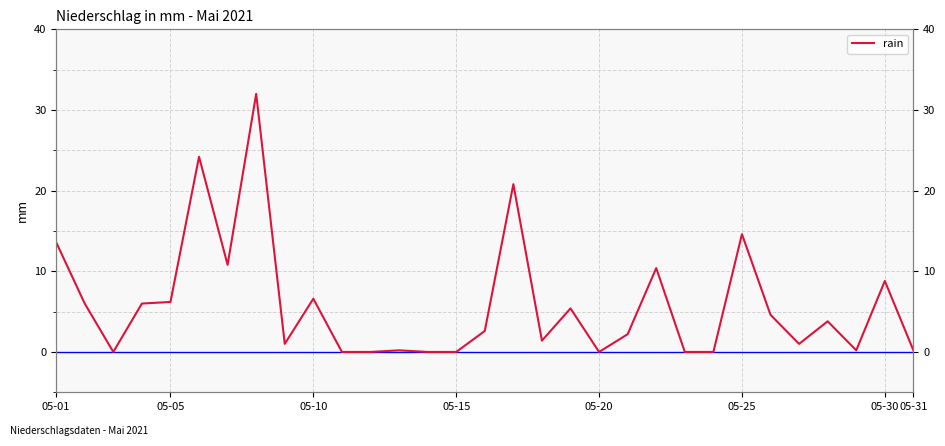

Does the chart display data point markers on the line(s)?

No